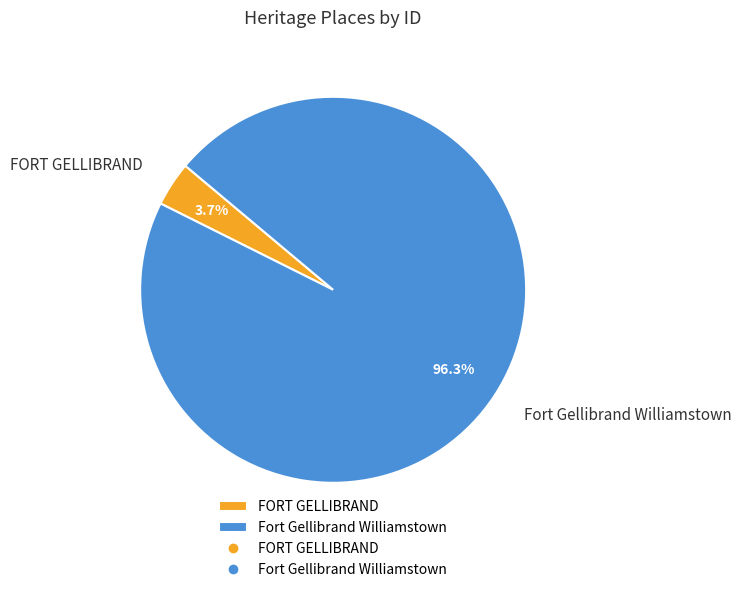

What portion of the pie excludes Fort Gellibrand Williamstown?

3.7%